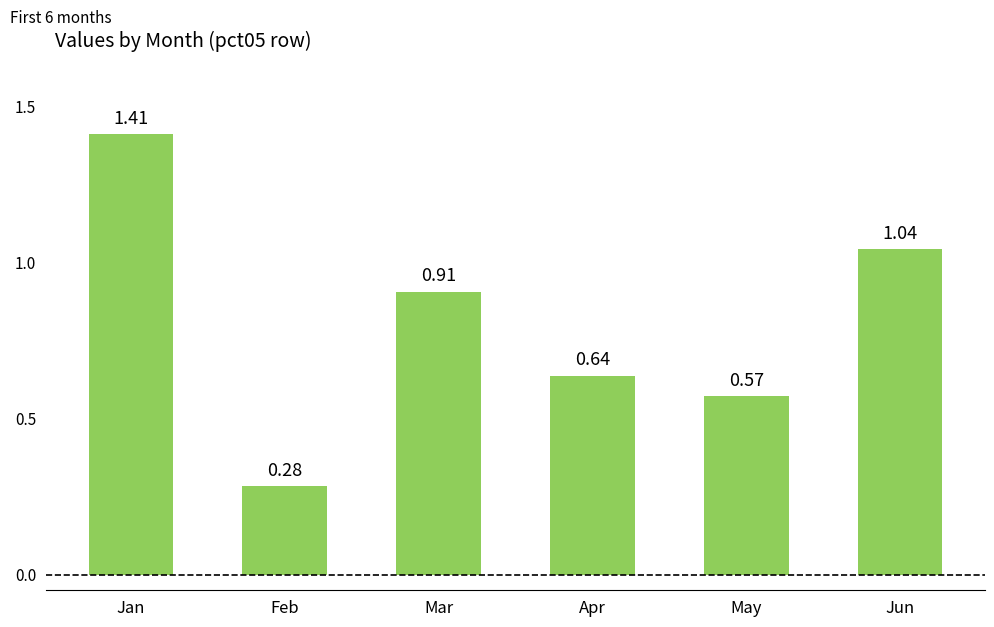

Which label corresponds to the largest value in the chart?

Jan